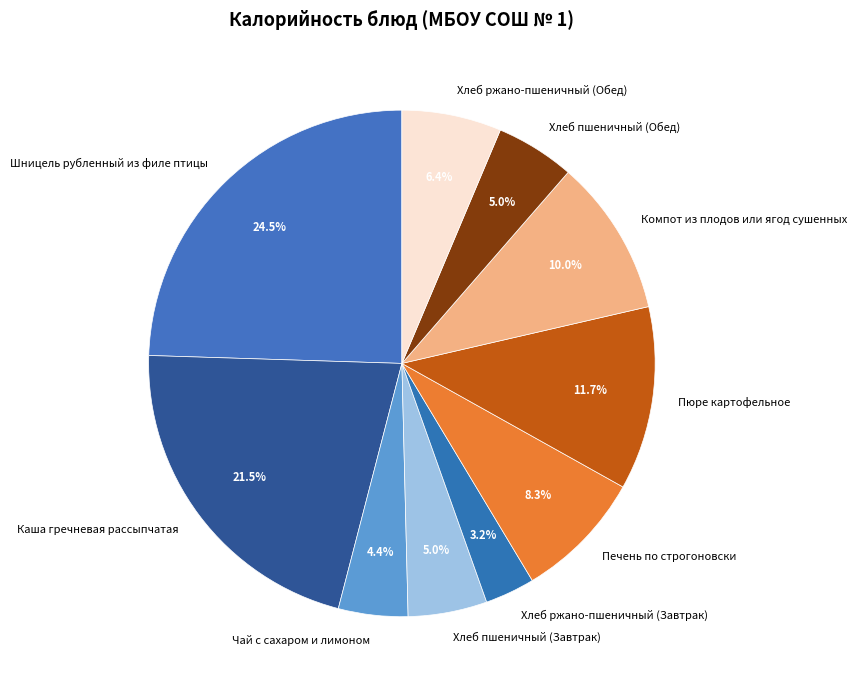

Is there any slice that represents more than half of the pie?

No